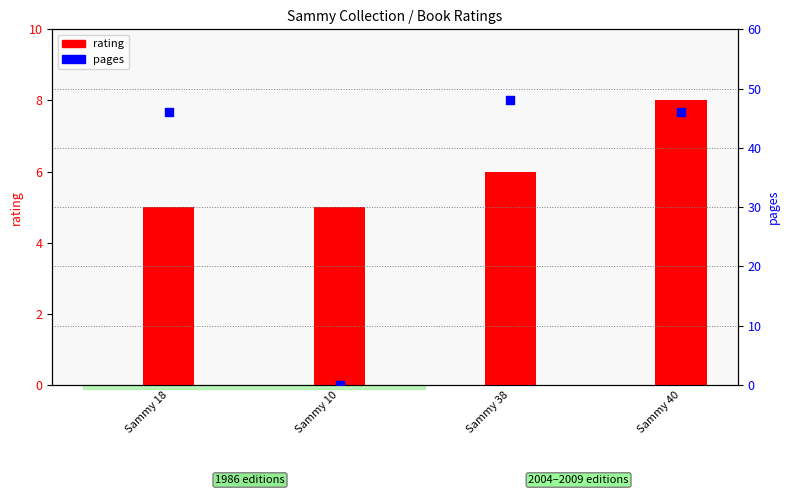

What are all the series names shown in the legend?

rating, pages